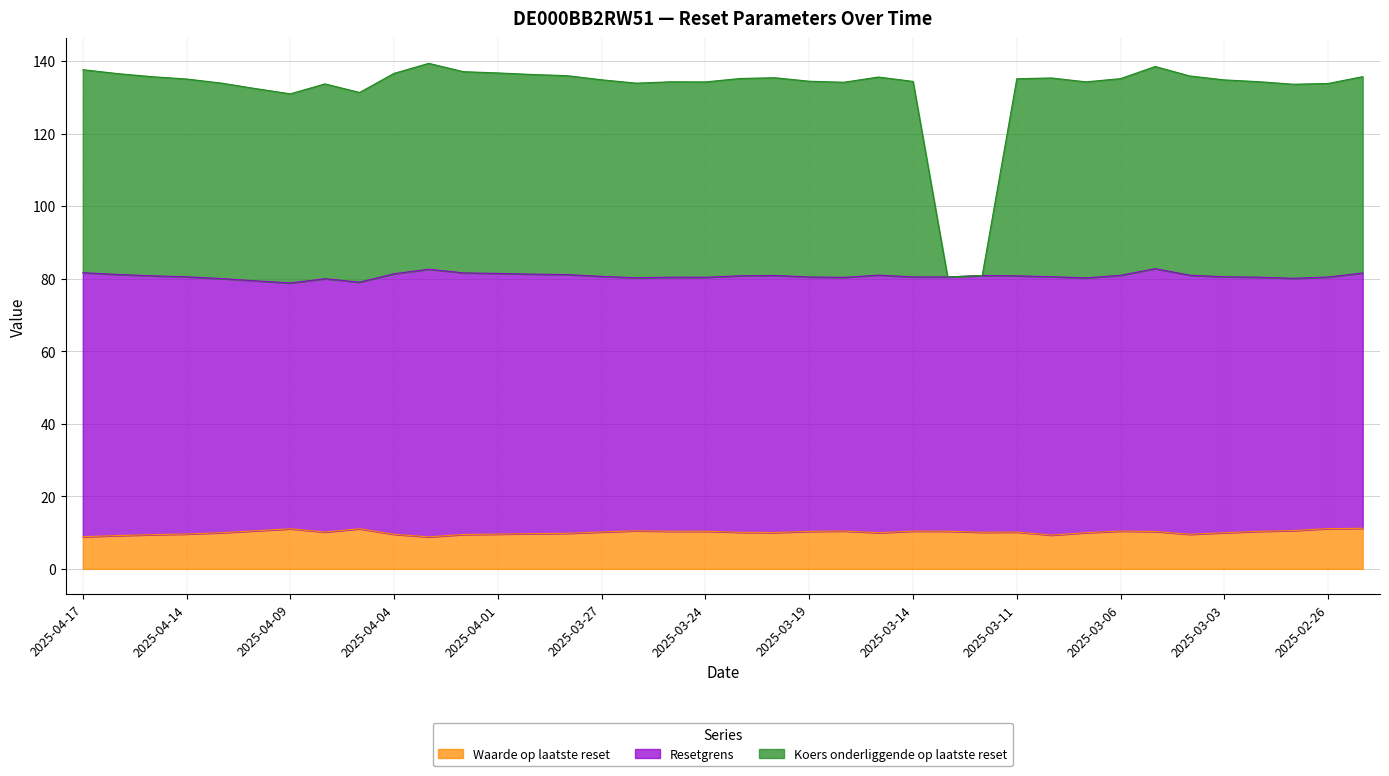

How many interior local peaks does the Koers onderliggende op laatste reset series have?

7